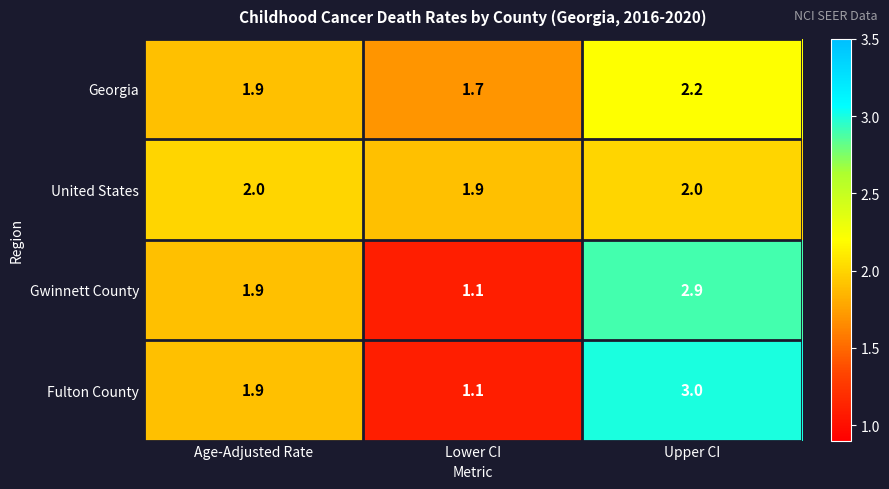

What is the average value of the Georgia series?

1.9